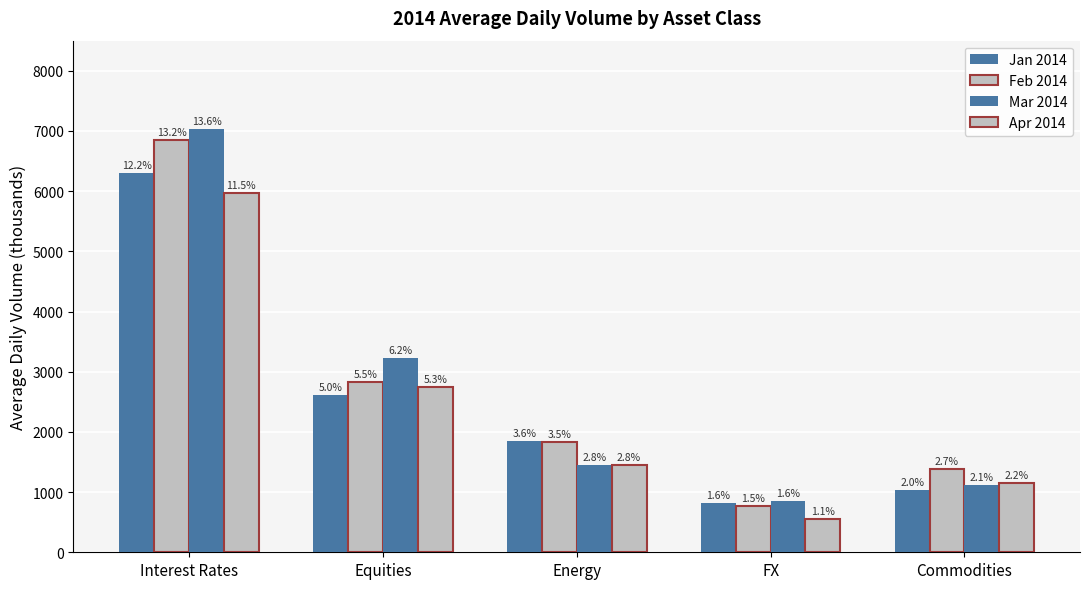

Is the value of Jan 2014 at FX greater than the value of Apr 2014 at Commodities?

No